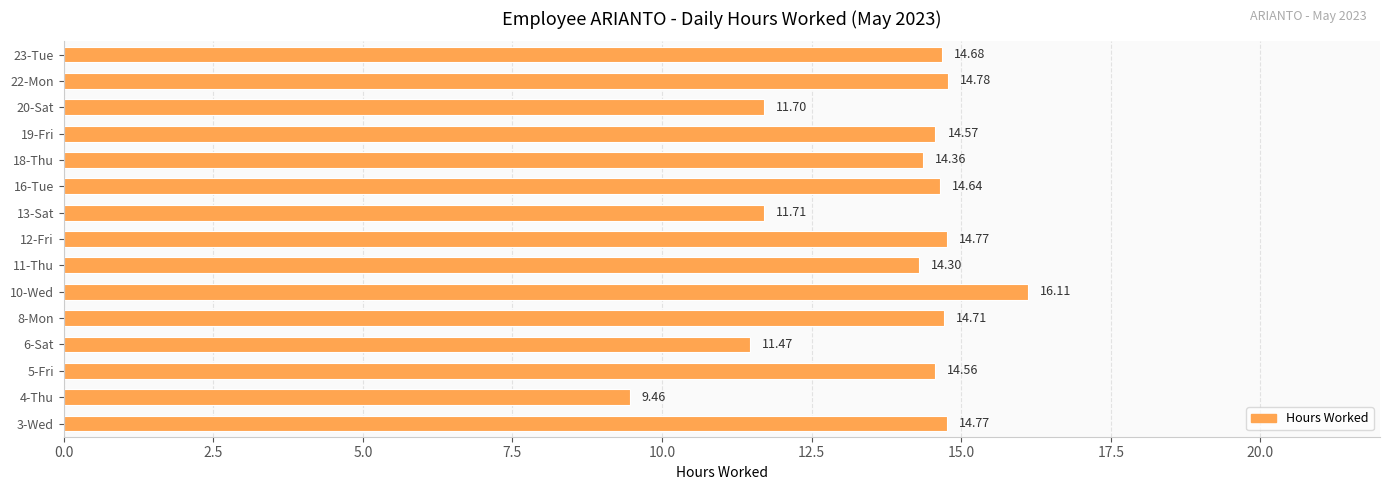

What is the difference between the values at 4-Thu and 12-Fri?

5.3